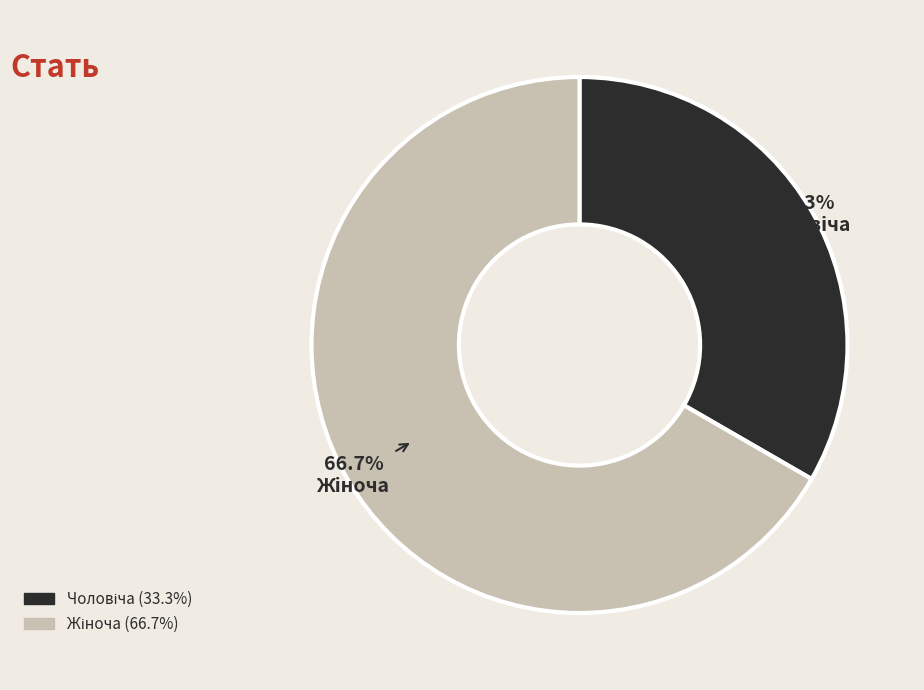

How many slices are in this pie chart?

2